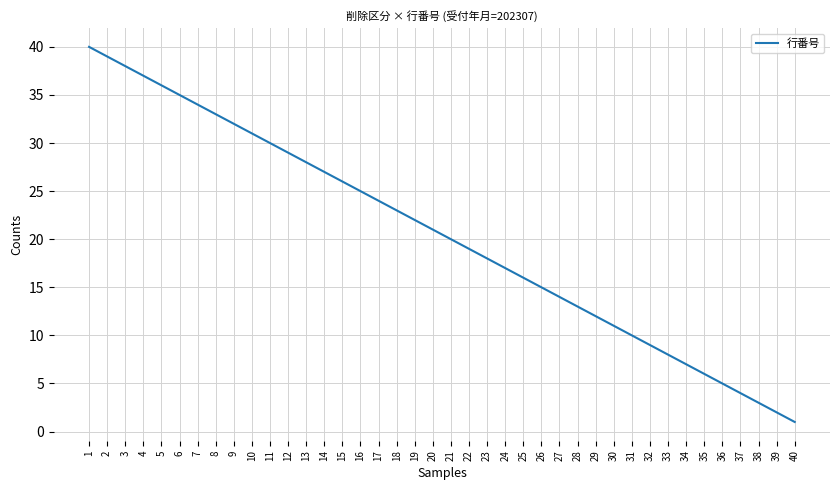

List the labels in order of value, smallest first.

40, 39, 38, 37, 36, 35, 34, 33, 32, 31, 30, 29, 28, 27, 26, 25, 24, 23, 22, 21, 20, 19, 18, 17, 16, 15, 14, 13, 12, 11, 10, 9, 8, 7, 6, 5, 4, 3, 2, 1